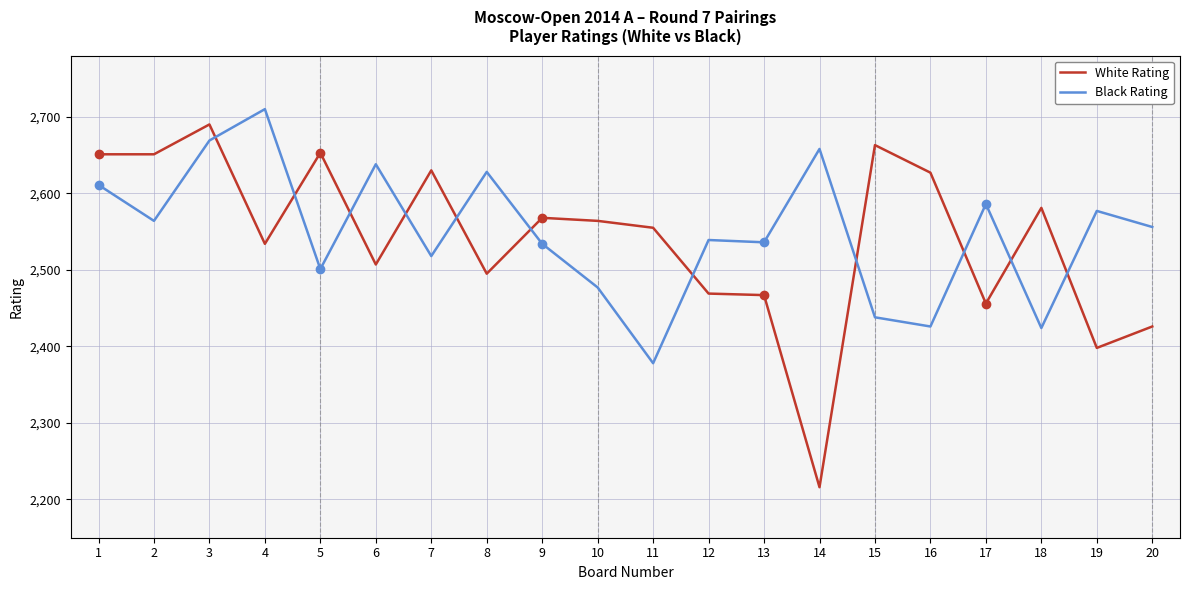

At how many categories does at least one series exceed 2681?

2